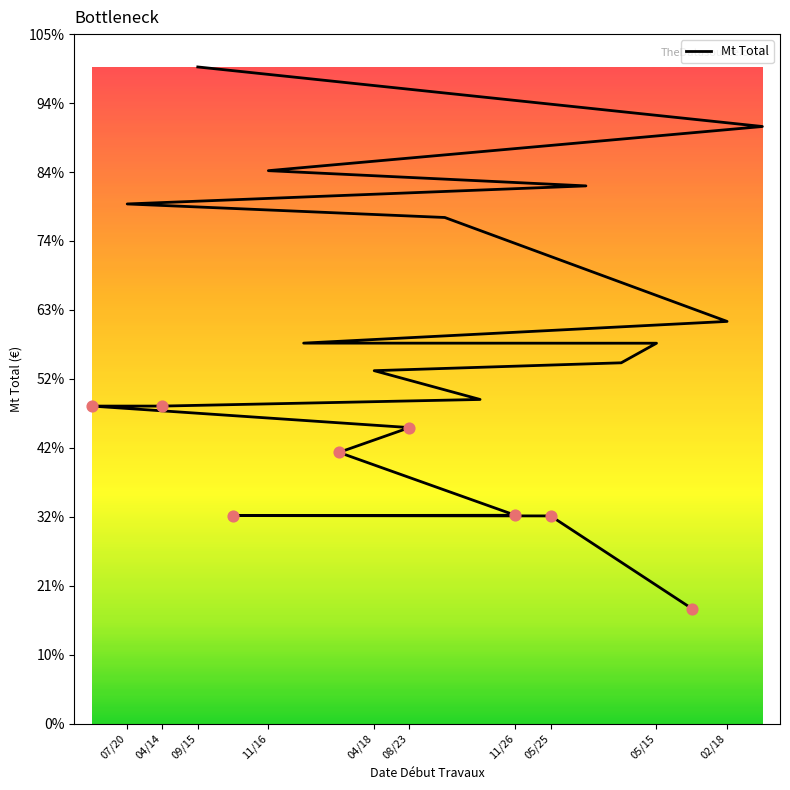

What is the ratio of the value at 05/15 to the value at 02/18?

1.0